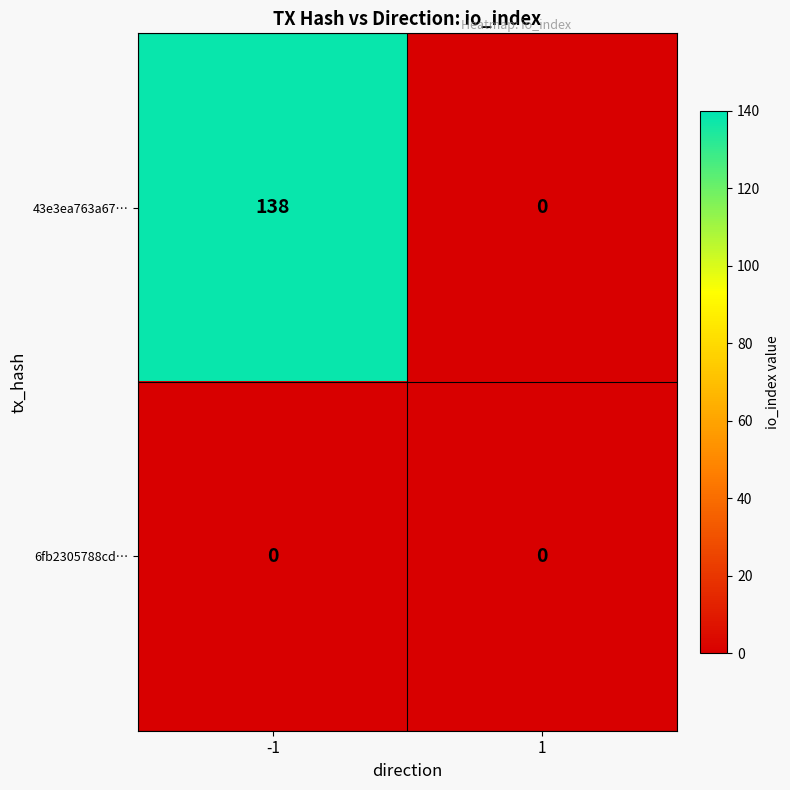

What is the maximum value for 43e3ea763a67…?

138